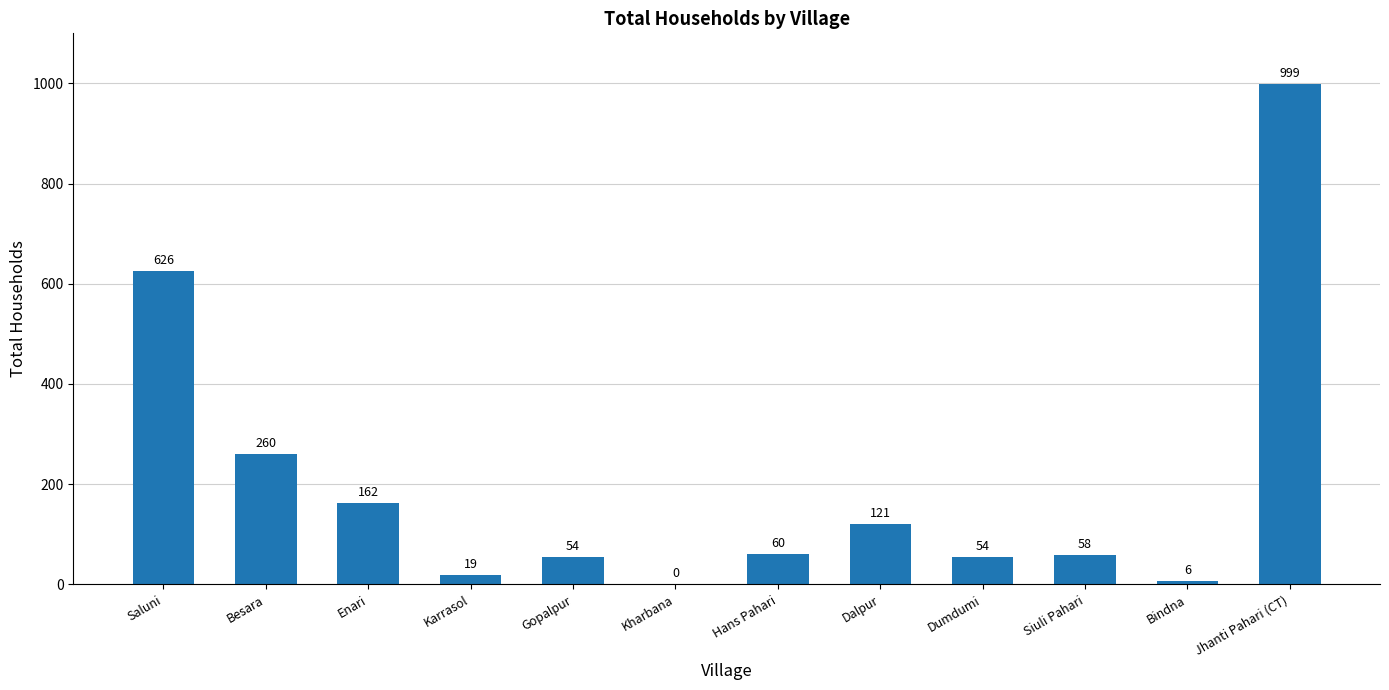

Approximately how many times larger is the value at Besara compared to Bindna?

43.3